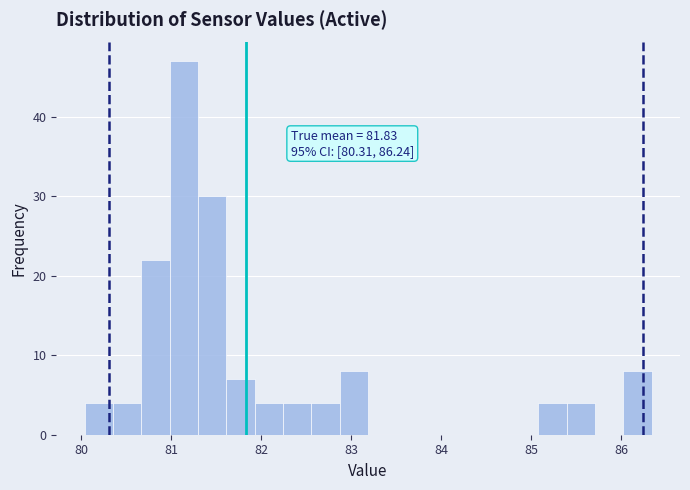

Read against the x-axis, roughly where is the centre of the tallest bar?

81.1